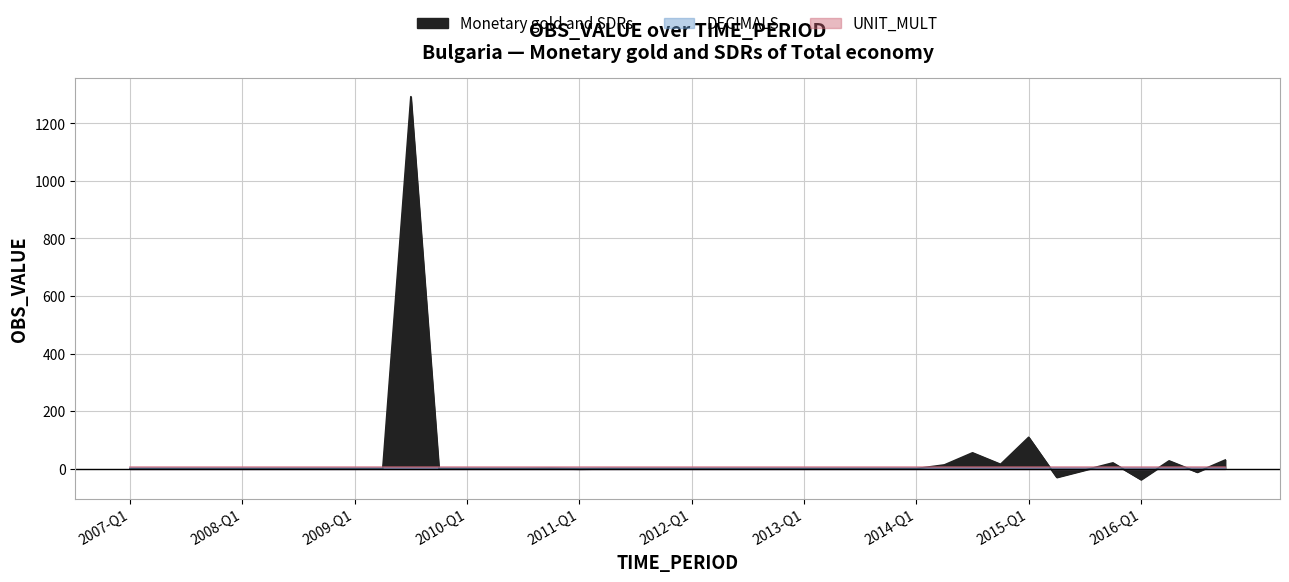

At which category does Monetary gold and SDRs reach its first local peak?

2009-Q3